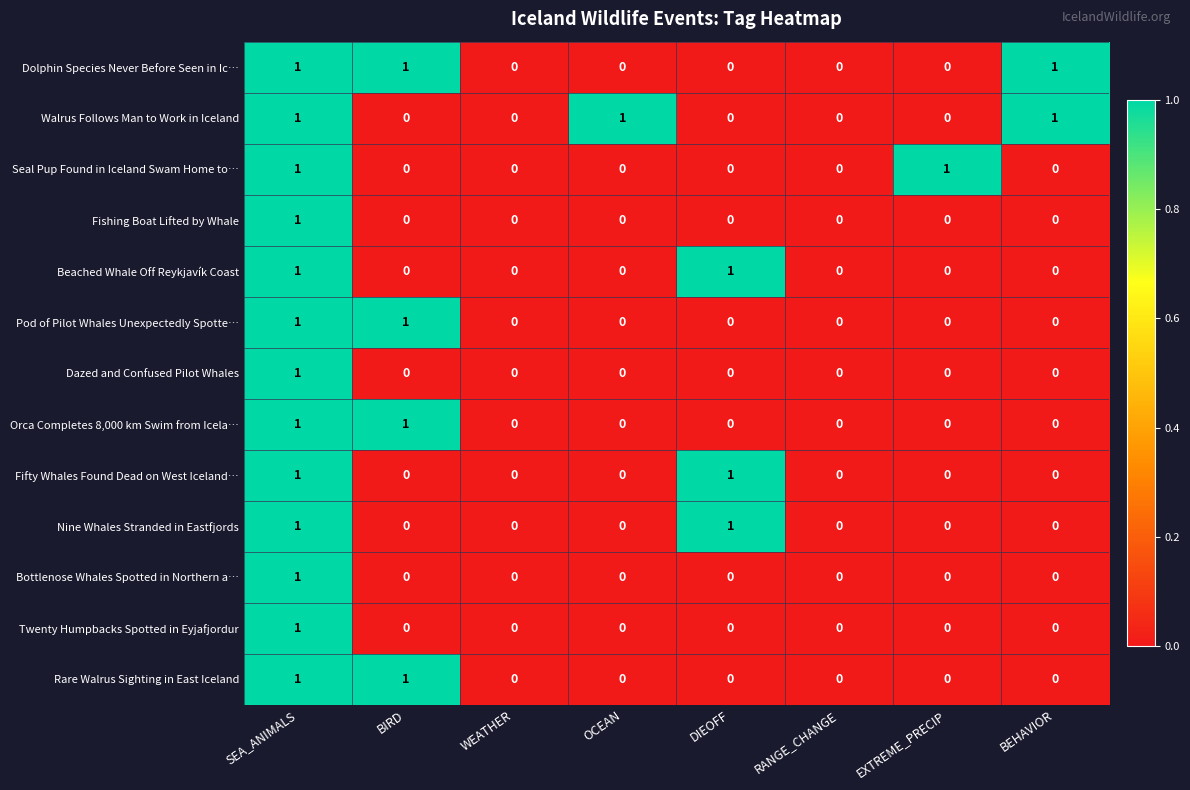

At which category is the sum across all series the highest?

SEA_ANIMALS